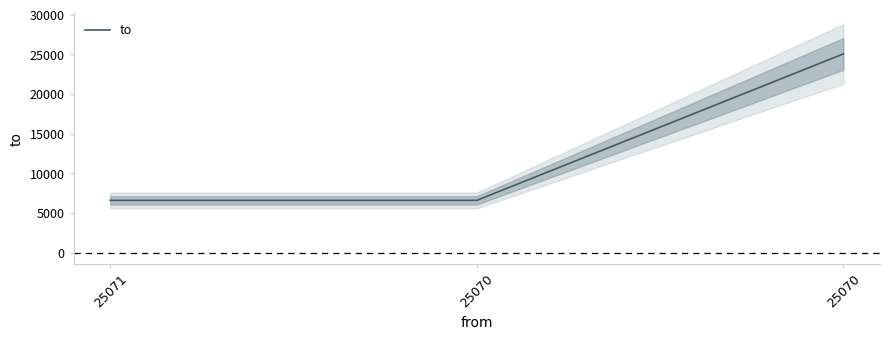

The chart shows a value of 2939 at 25071. True or false?

False